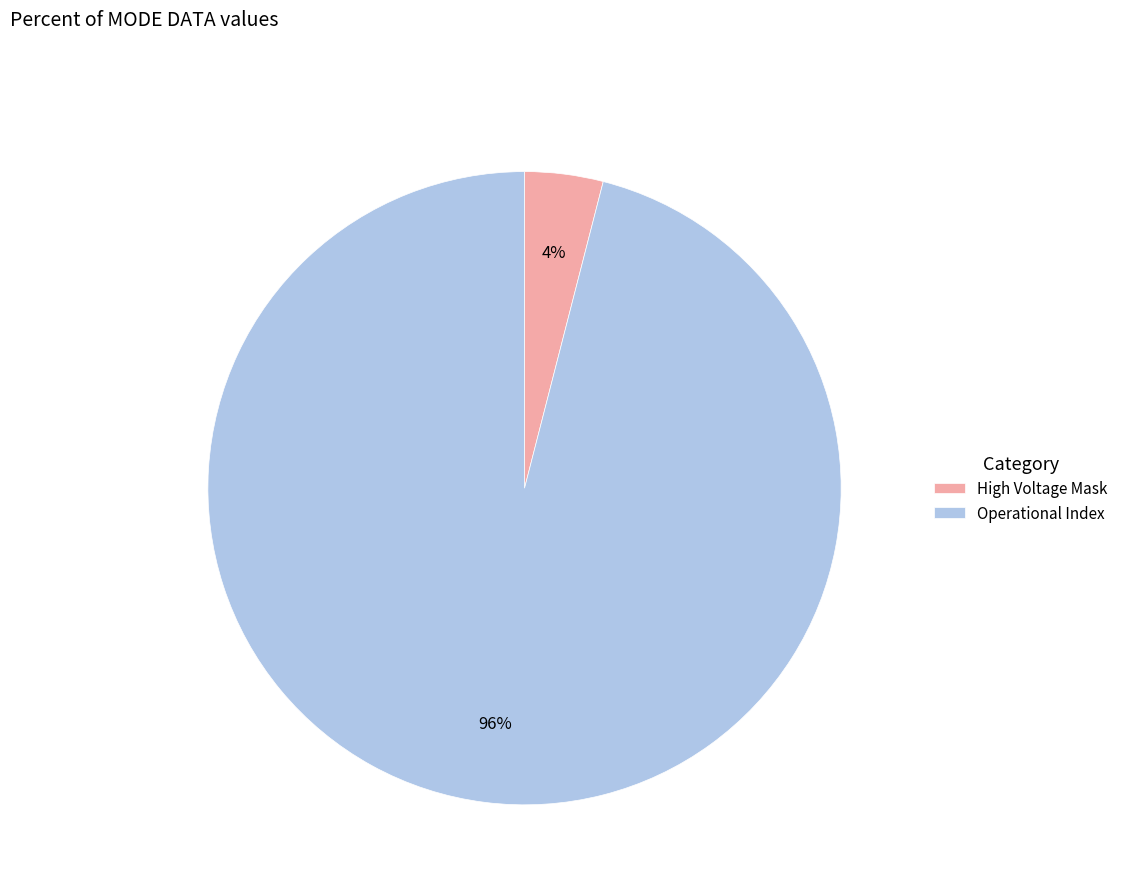

Approximately how many times larger is the value at Operational Index compared to High Voltage Mask?

24.0